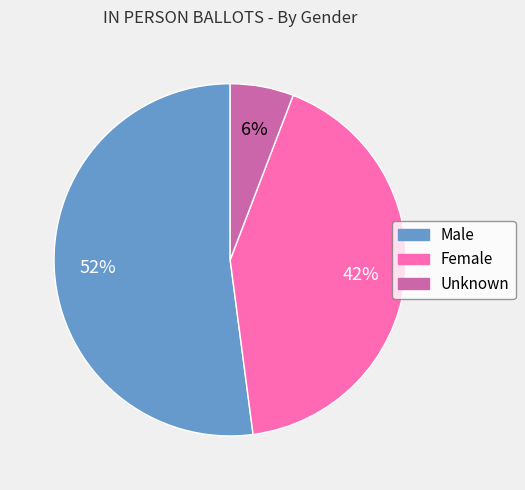

What percentage is the Unknown slice, to the nearest percent?

6%